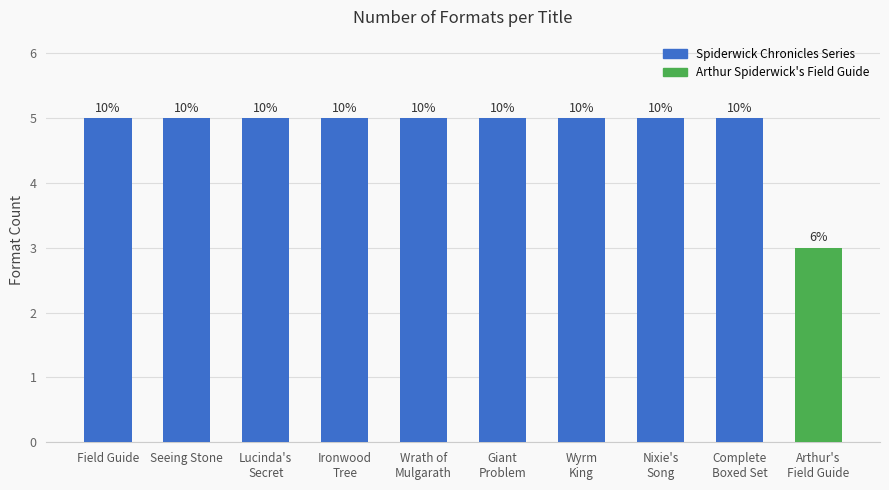

Does the chart contain any negative values?

No